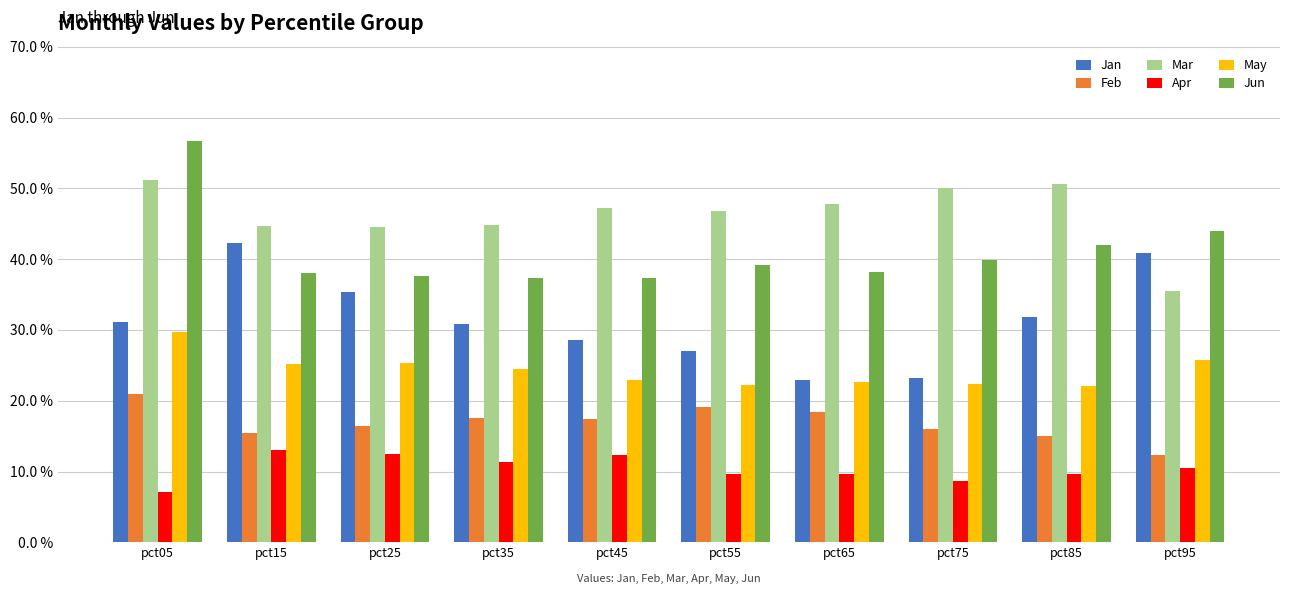

What is the spread (max minus min) of values at pct75?

0.4